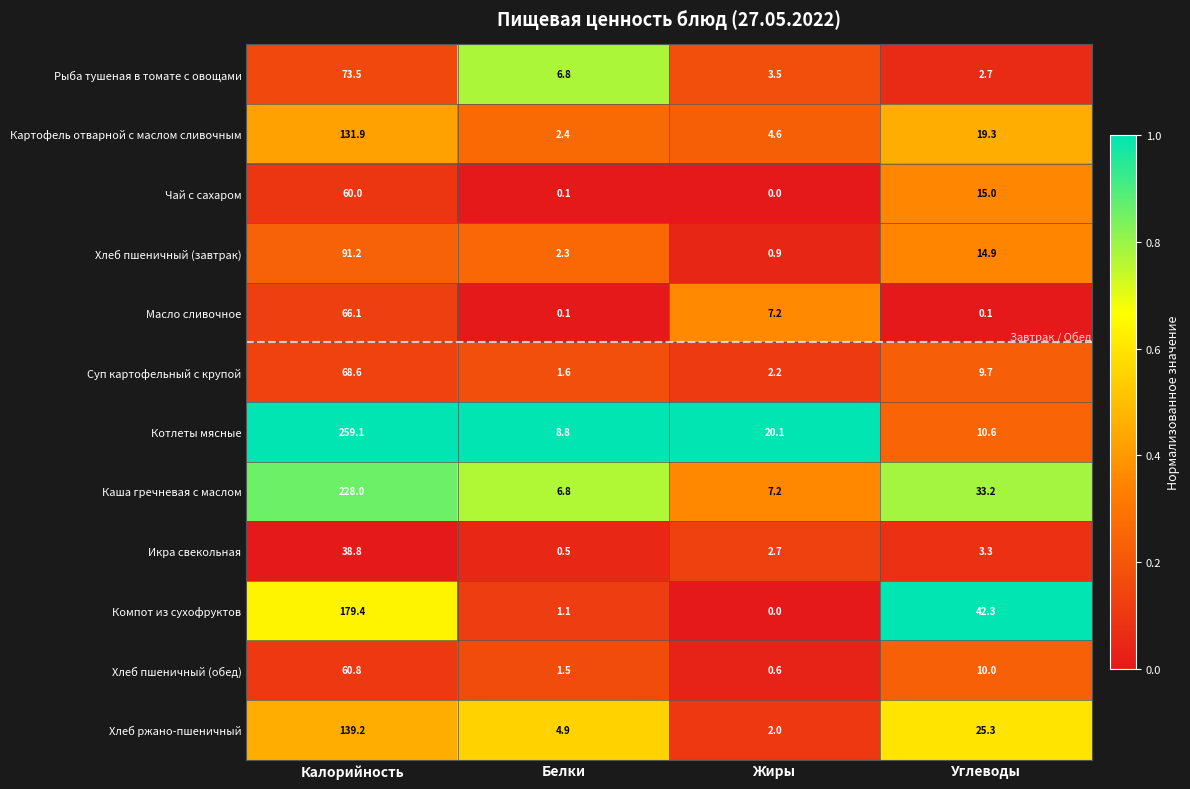

At Углеводы, list the series in order from smallest to largest.

Масло сливочное, Рыба тушеная в томате с овощами, Икра свекольная, Суп картофельный с крупой, Хлеб пшеничный (обед), Котлеты мясные, Хлеб пшеничный (завтрак), Чай с сахаром, Картофель отварной с маслом сливочным, Хлеб ржано-пшеничный, Каша гречневая с маслом, Компот из сухофруктов